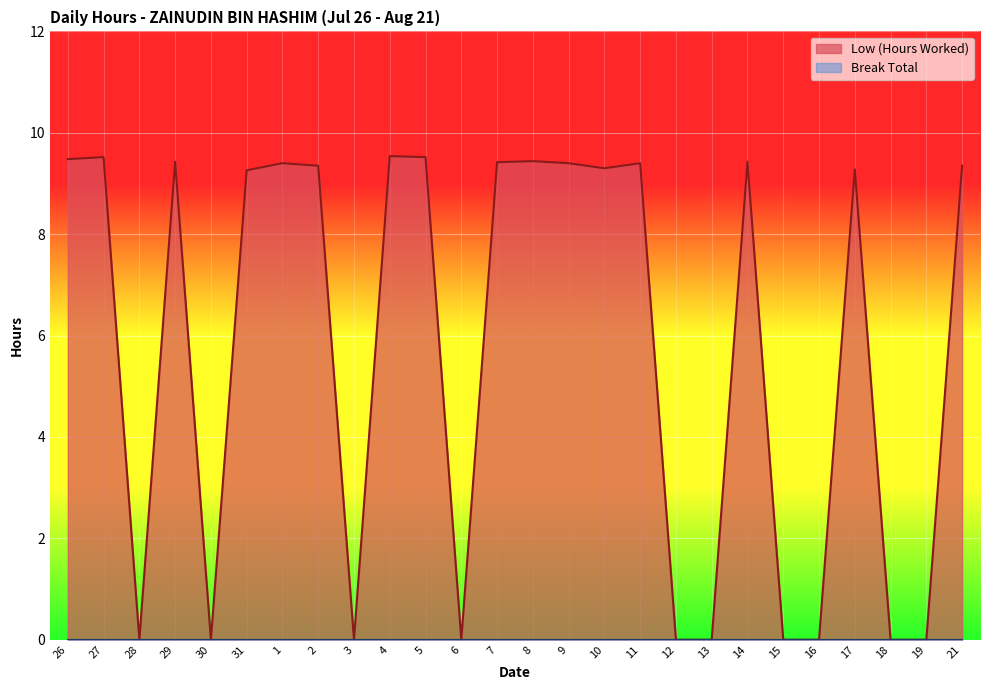

Does the chart display data point markers on the line(s)?

No